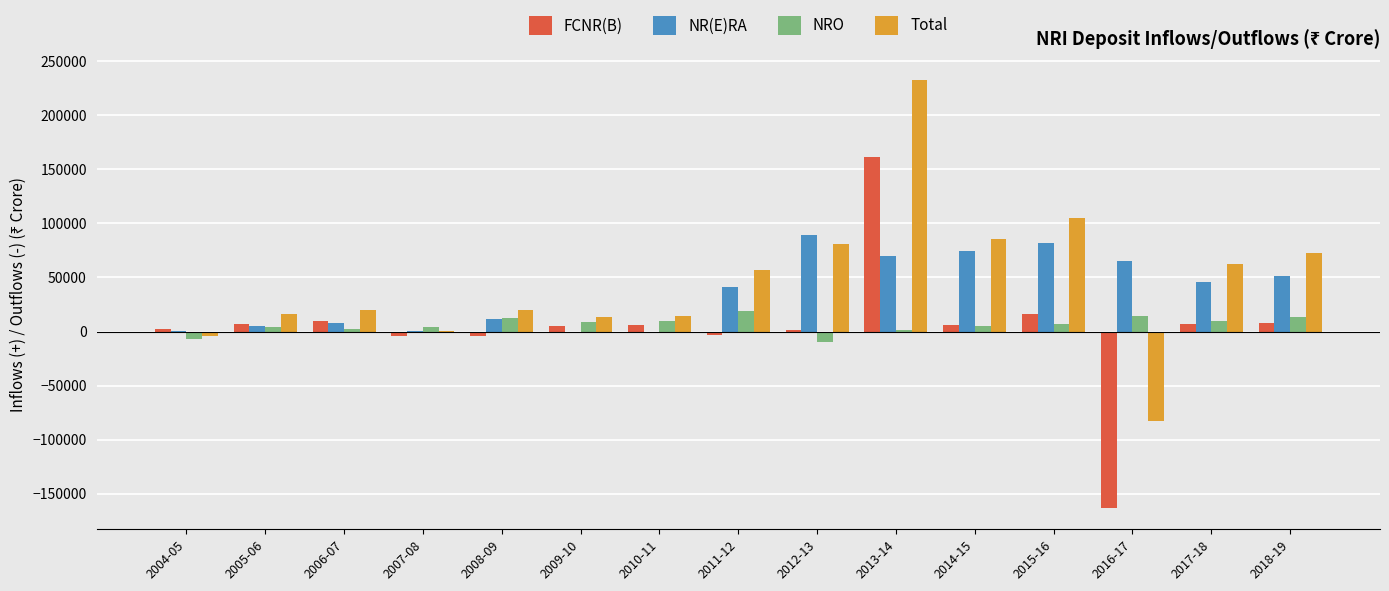

What position from the right is 2013-14?

6